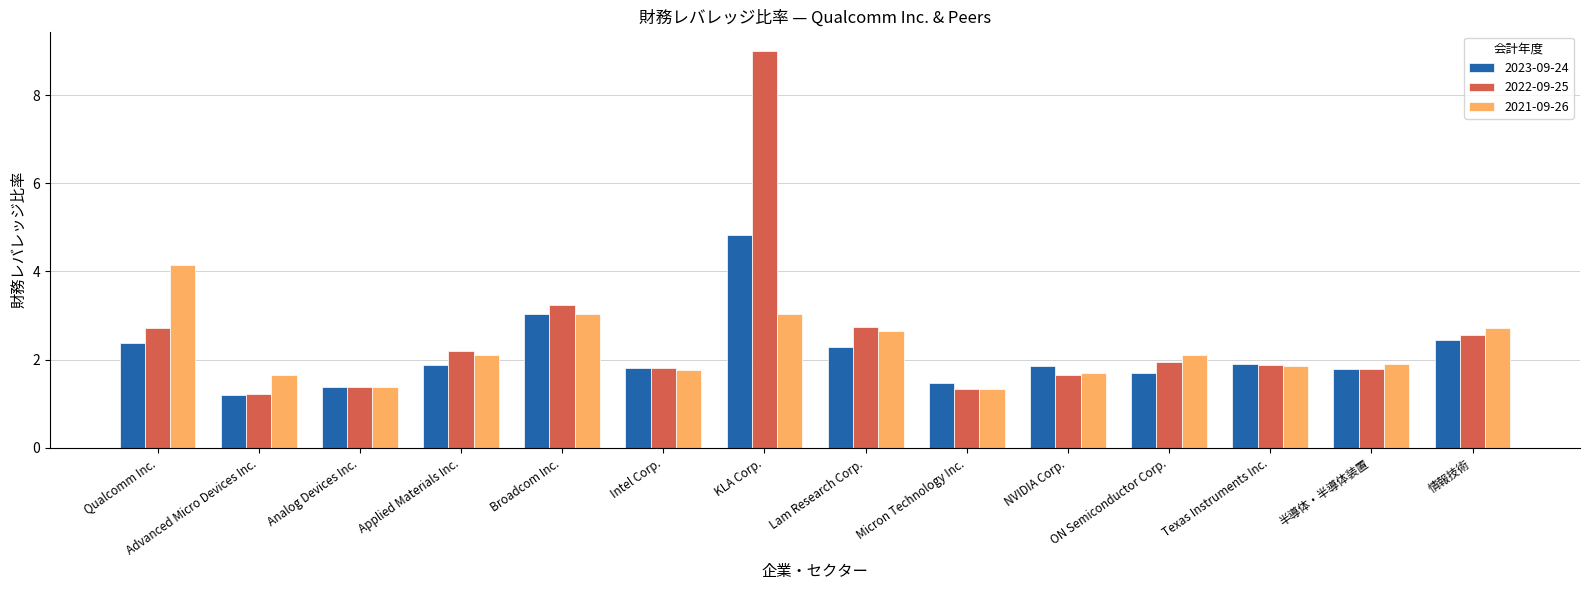

Which series has the widest spread of values?

2022-09-25